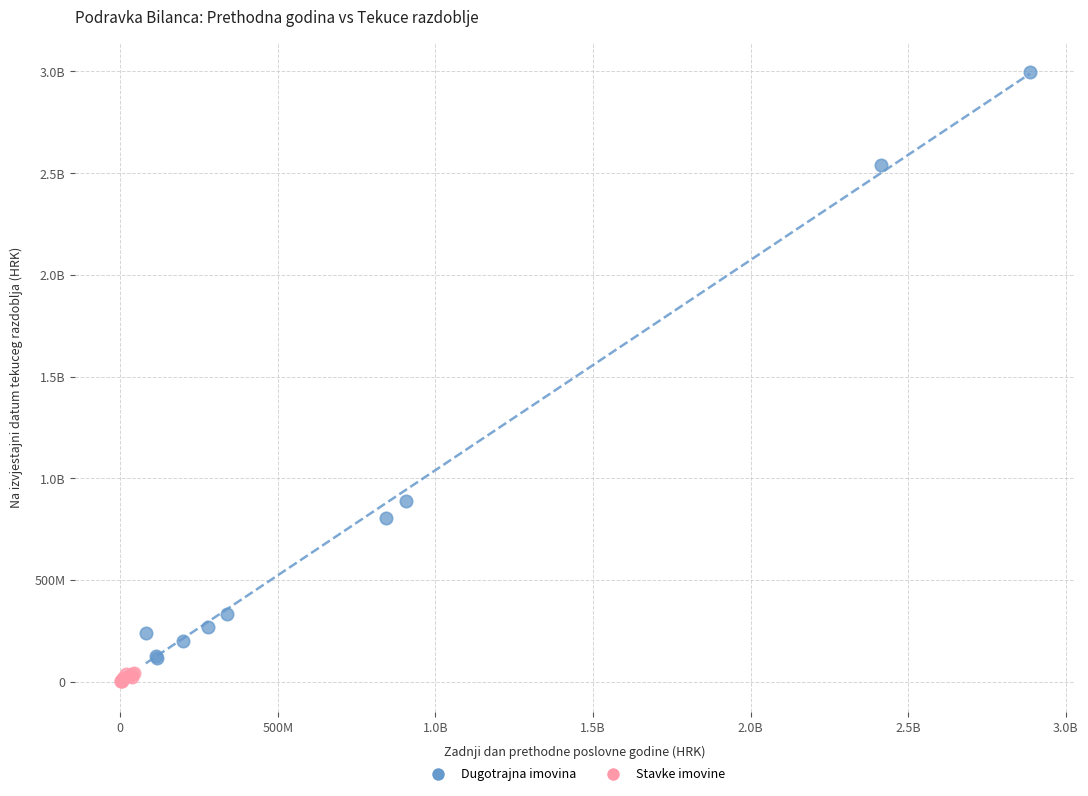

What are all the series names shown in the legend?

Dugotrajna imovina, Stavke imovine